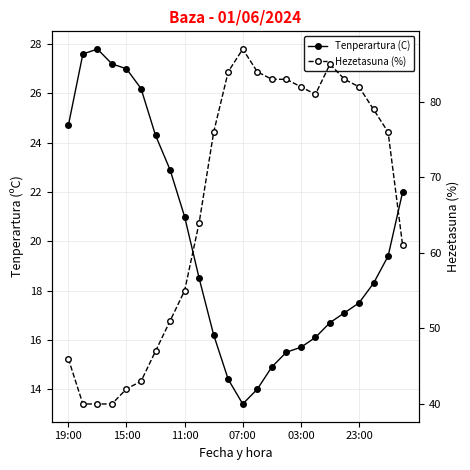

True or false: Hezetasuna (%) and Tenperartura (C) cross at least once.

False